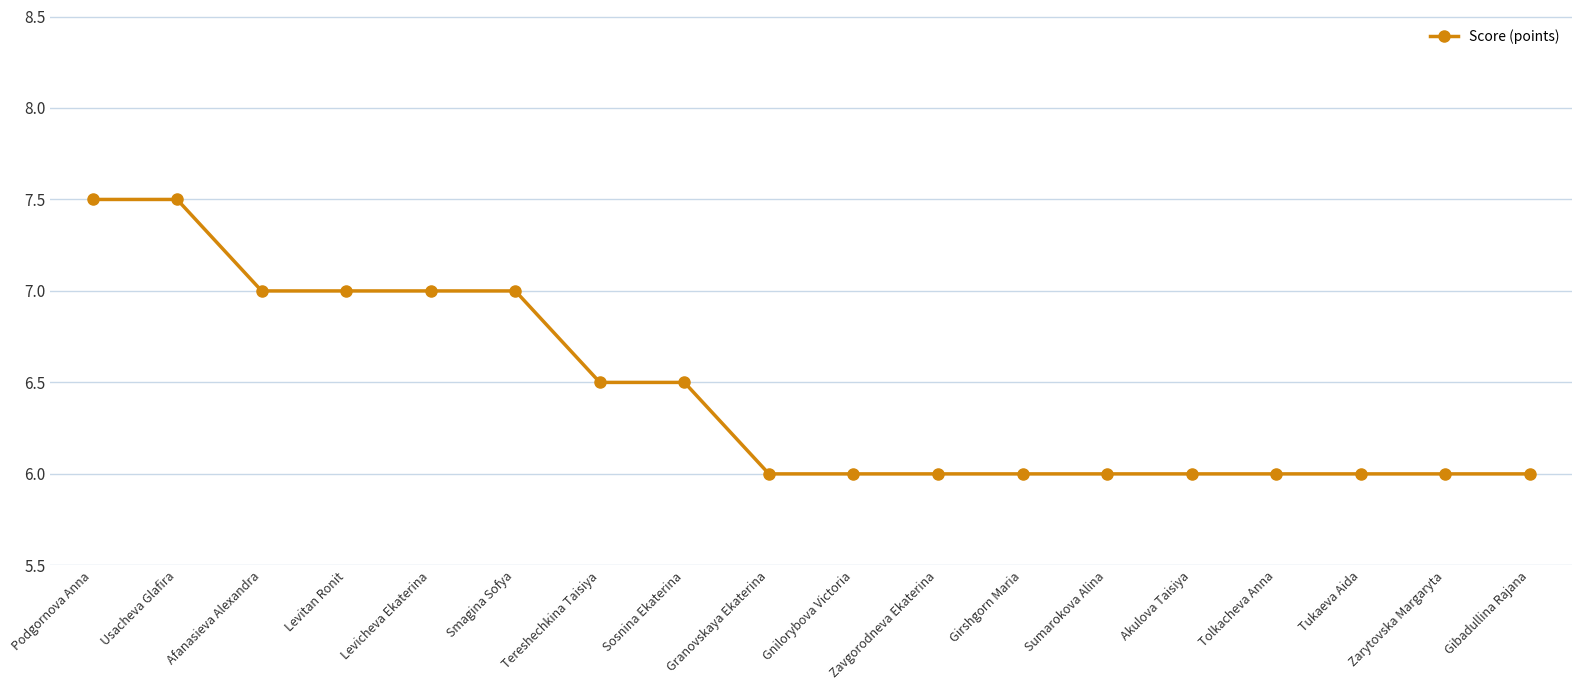

What is the label of the 4th point from the right?

Tolkacheva Anna